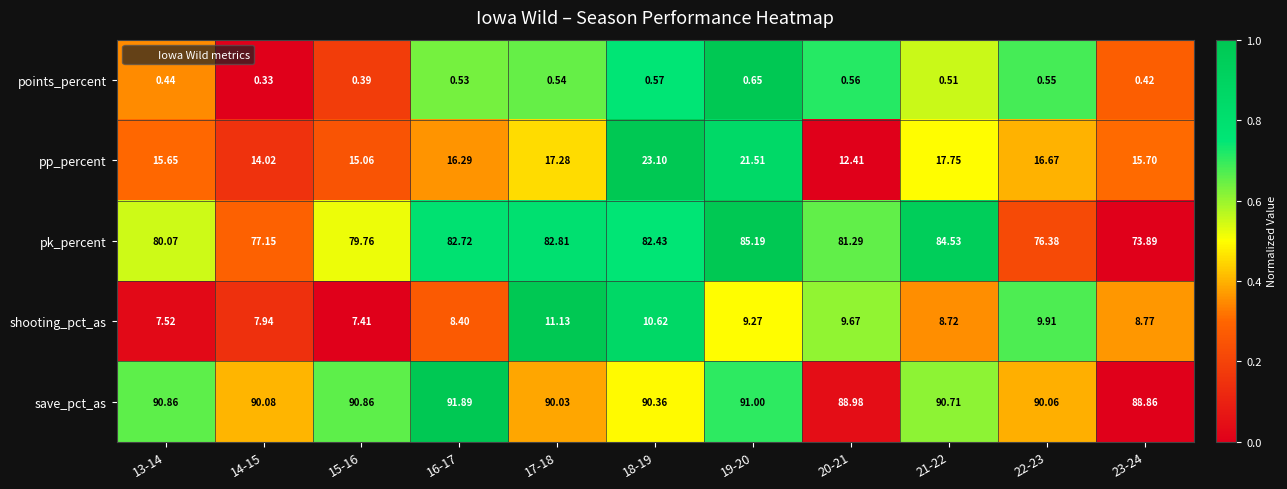

Is the value of shooting_pct_as at 16-17 greater than the value of points_percent at 22-23?

Yes